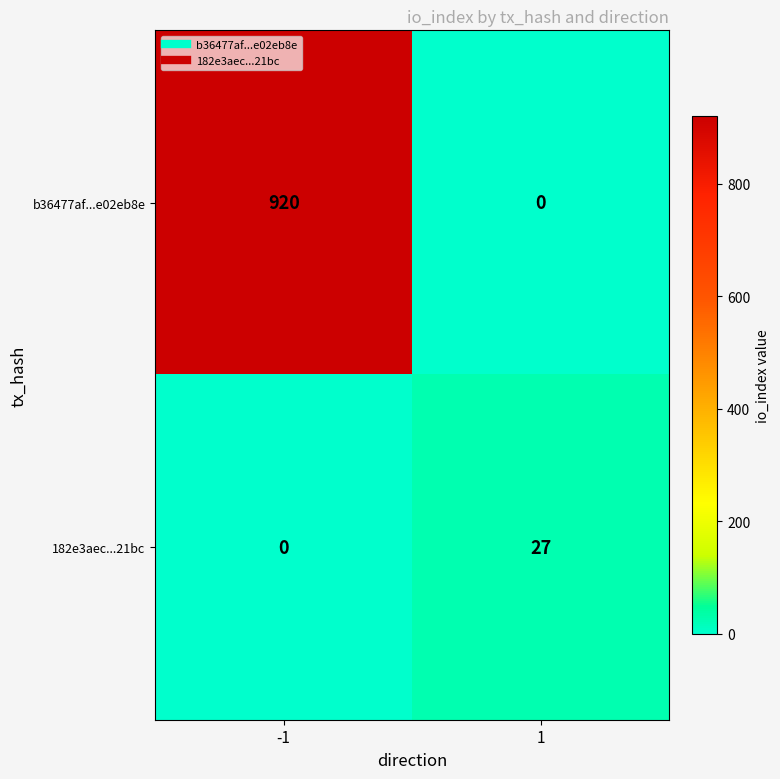

The value of 182e3aec...21bc at 1 is 27. True or false?

True